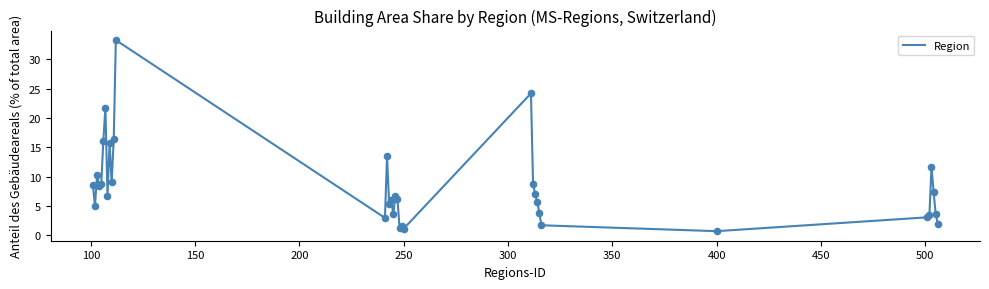

What is the maximum value shown in the chart?

33.3